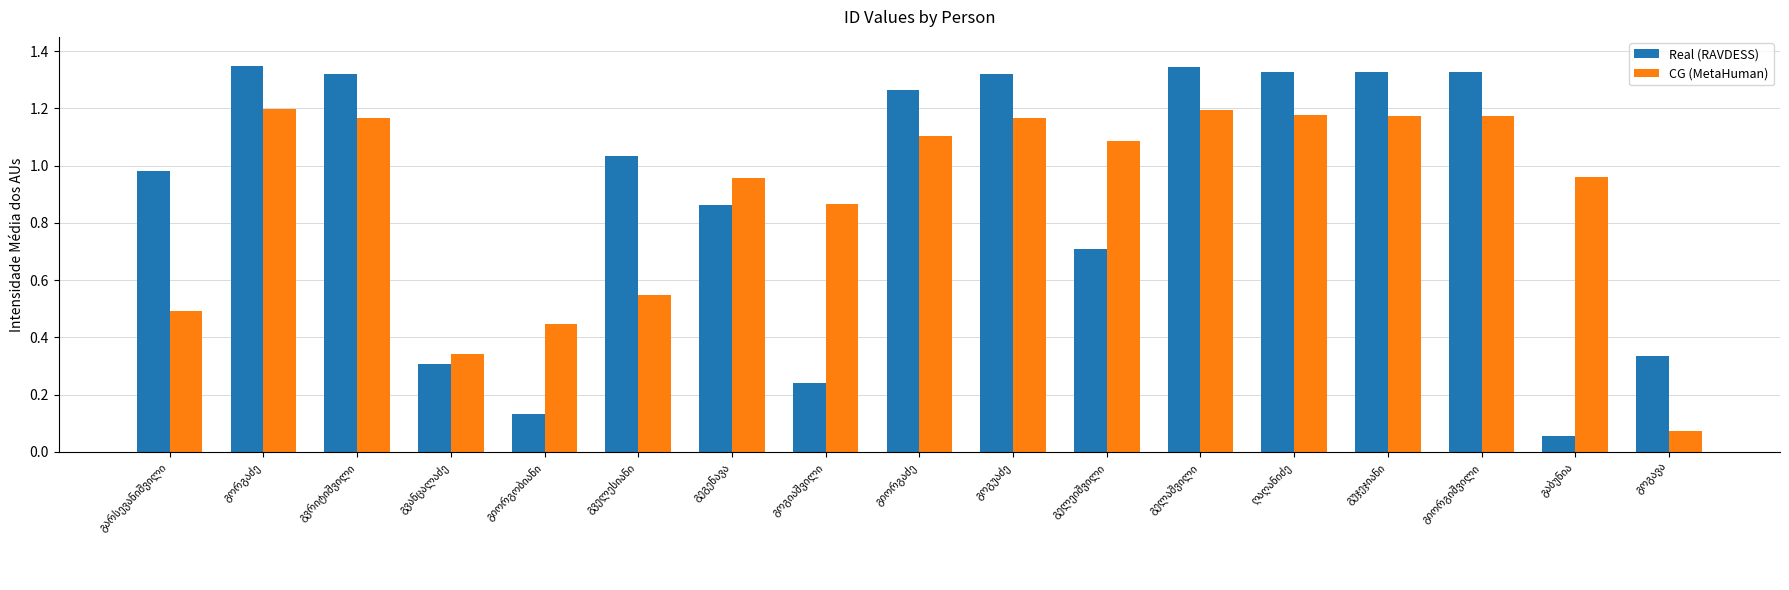

At how many categories does at least one series exceed 1?

10